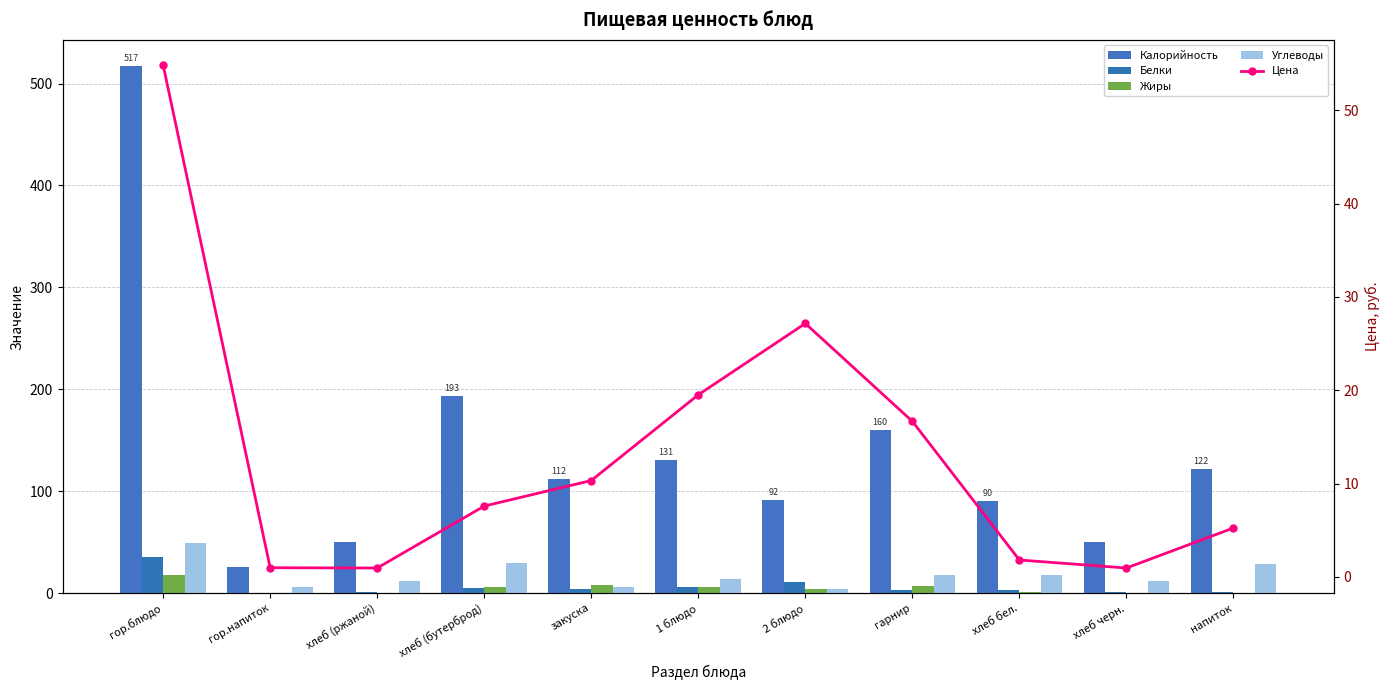

What are all the series names shown in the legend?

Калорийность, Белки, Жиры, Углеводы, Цена